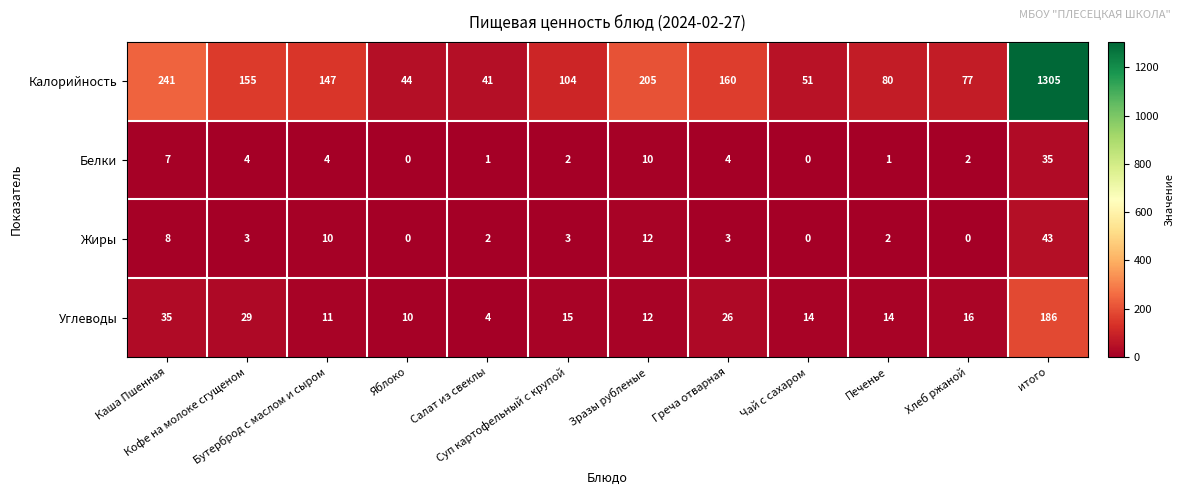

What is the difference between the second highest and minimum values in the Белки series?

10